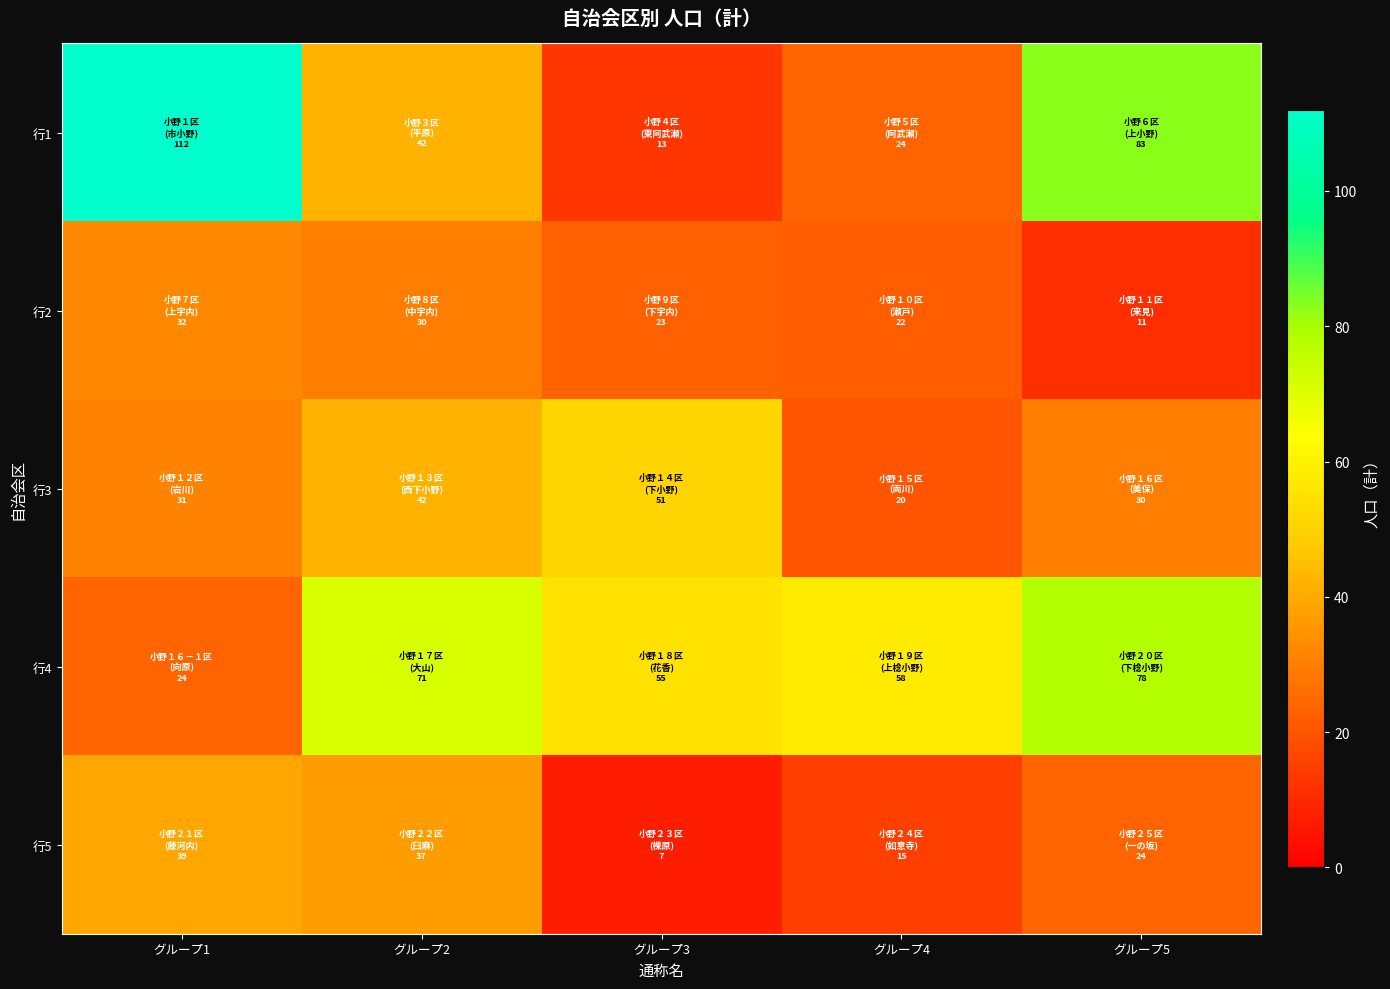

What is the total value across all series at グループ5?

226